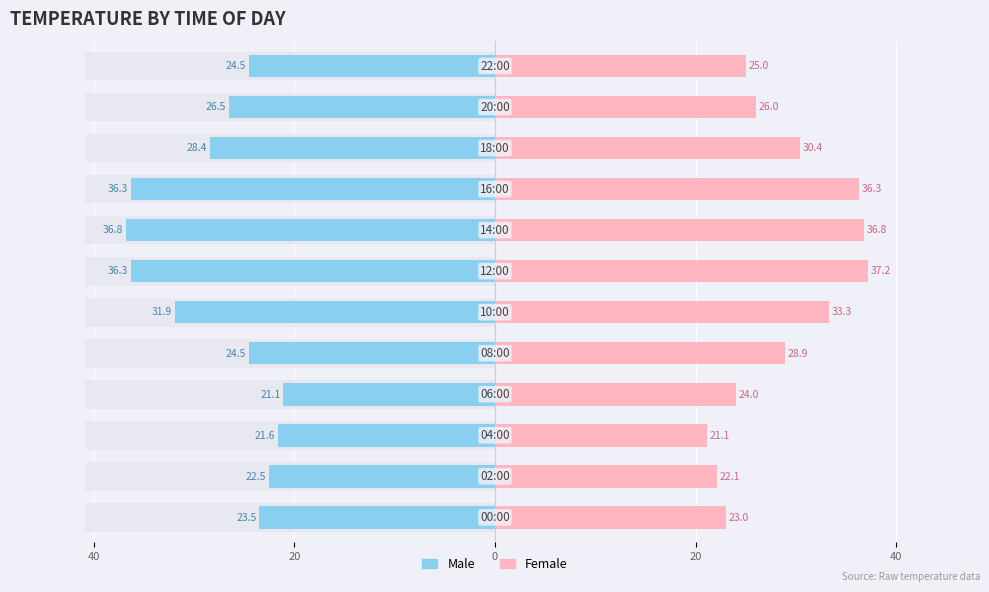

Are the bars horizontal?

Yes